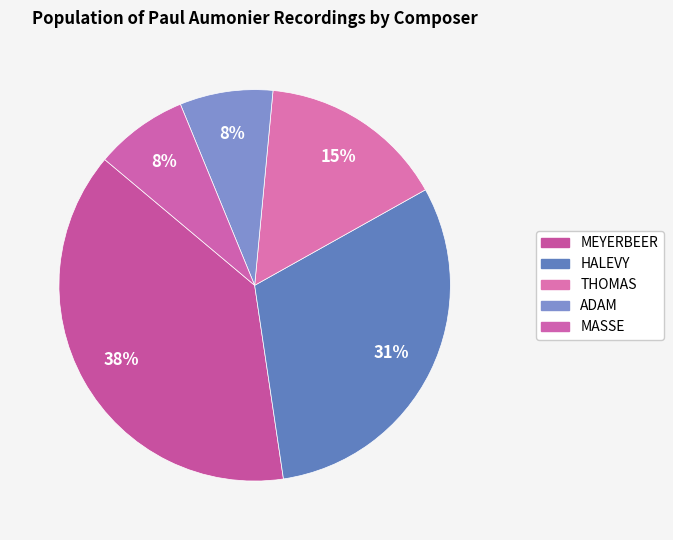

Is there any slice that represents more than half of the pie?

No